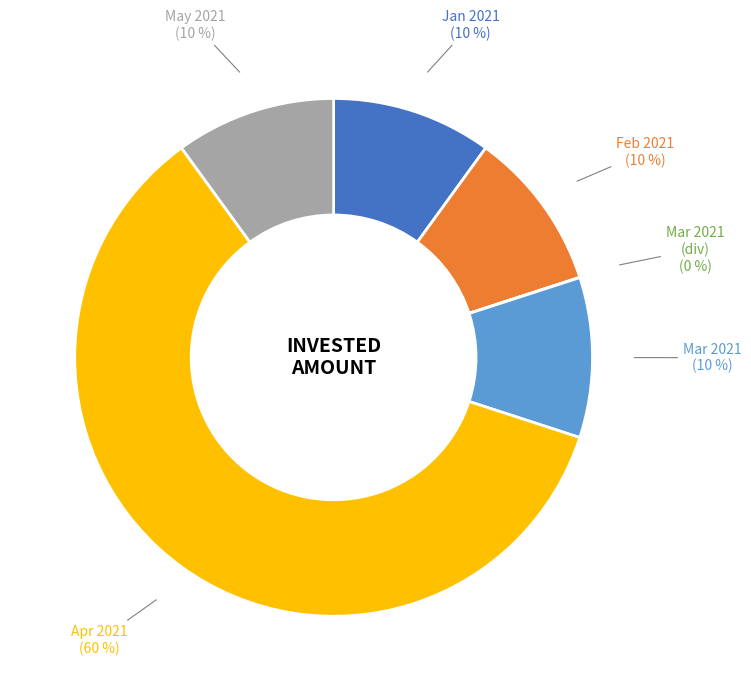

Does any single category account for the majority?

Yes